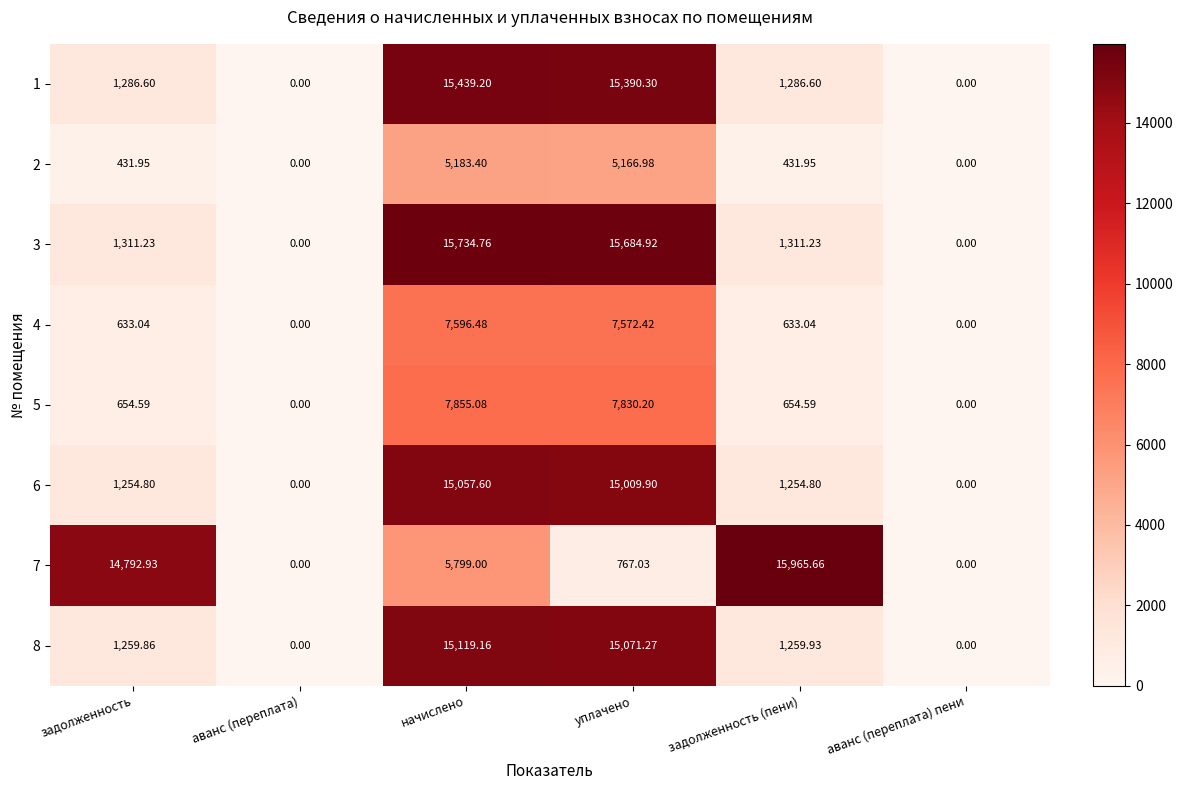

How many data points in 5 are less than 654?

2